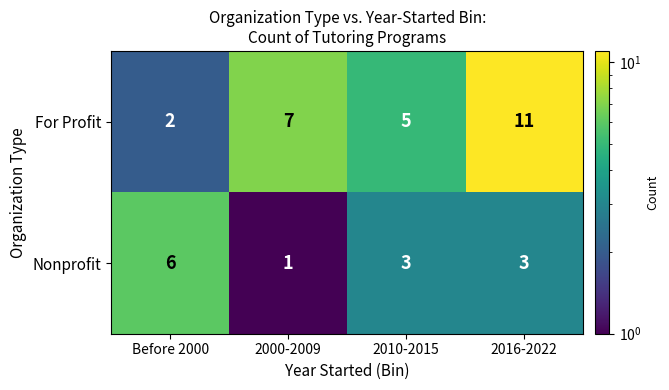

True or false: For Profit has a value of 11 at 2016-2022.

True